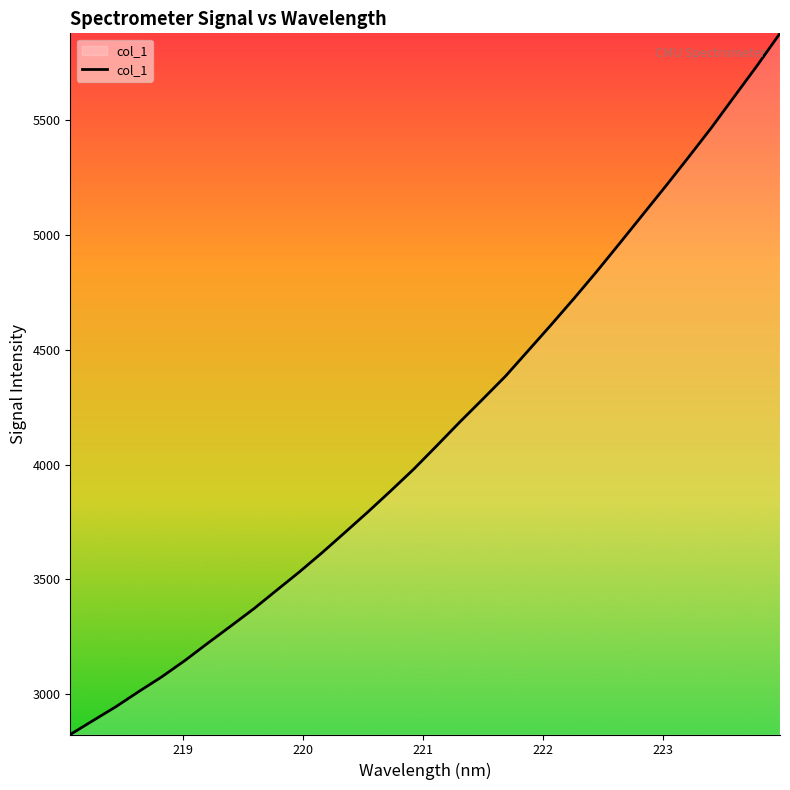

What is the difference between the maximum and minimum values?

3053.6